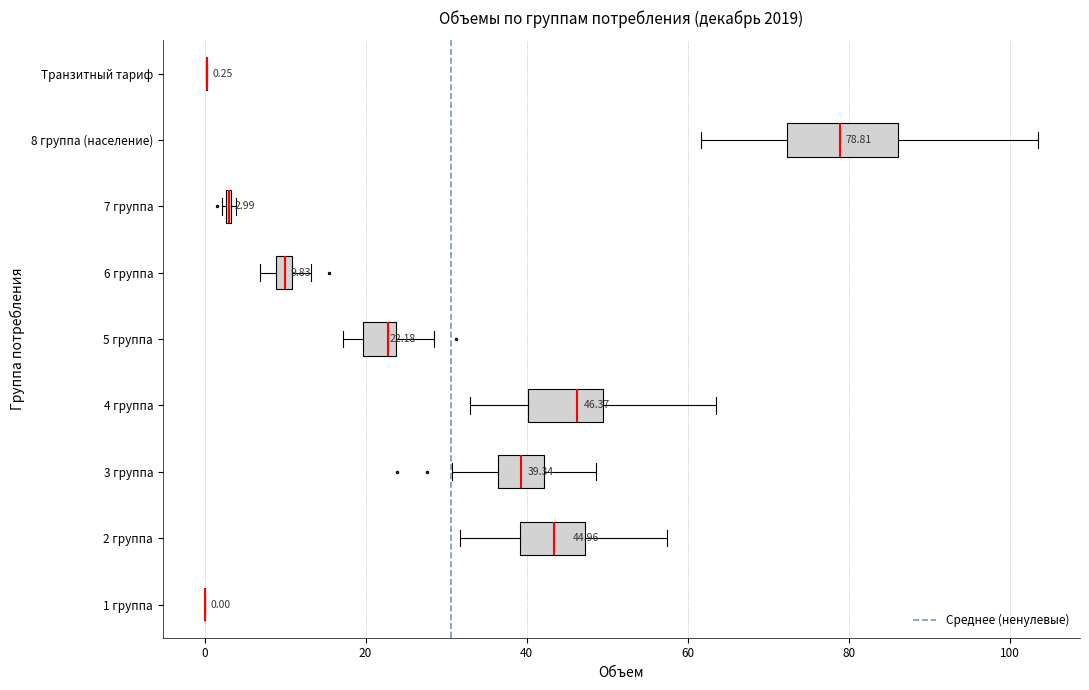

Comparing the boxes themselves (not the whiskers), which one is the widest?

8 группа (население)